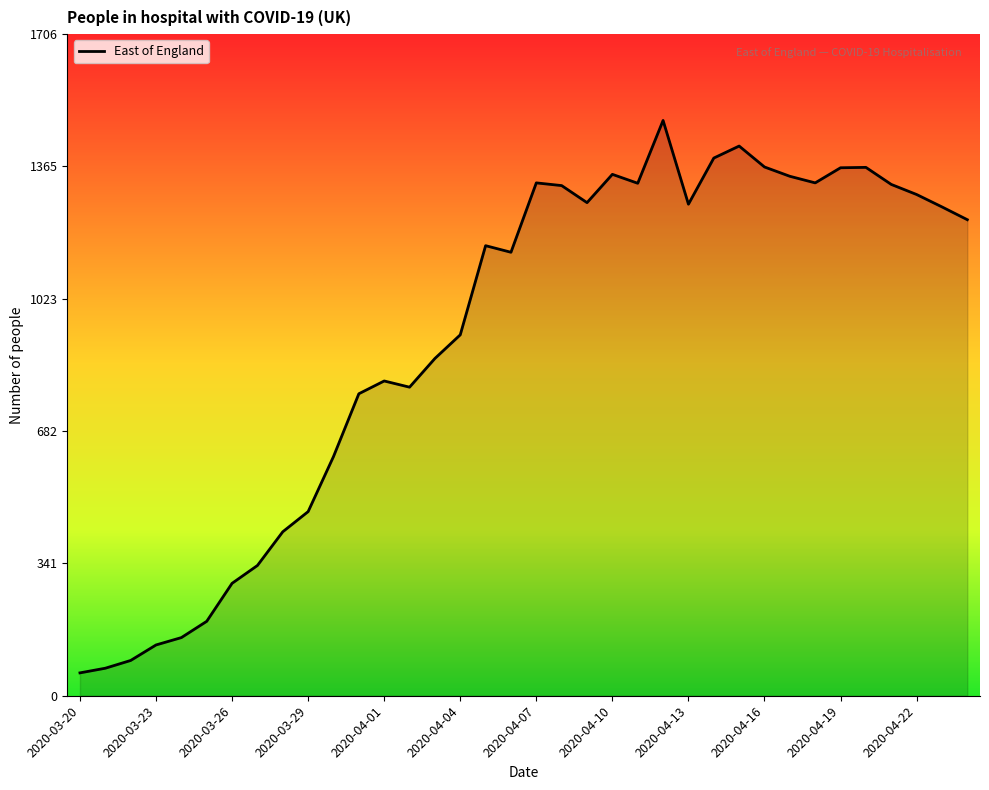

What is the smallest value displayed?

59